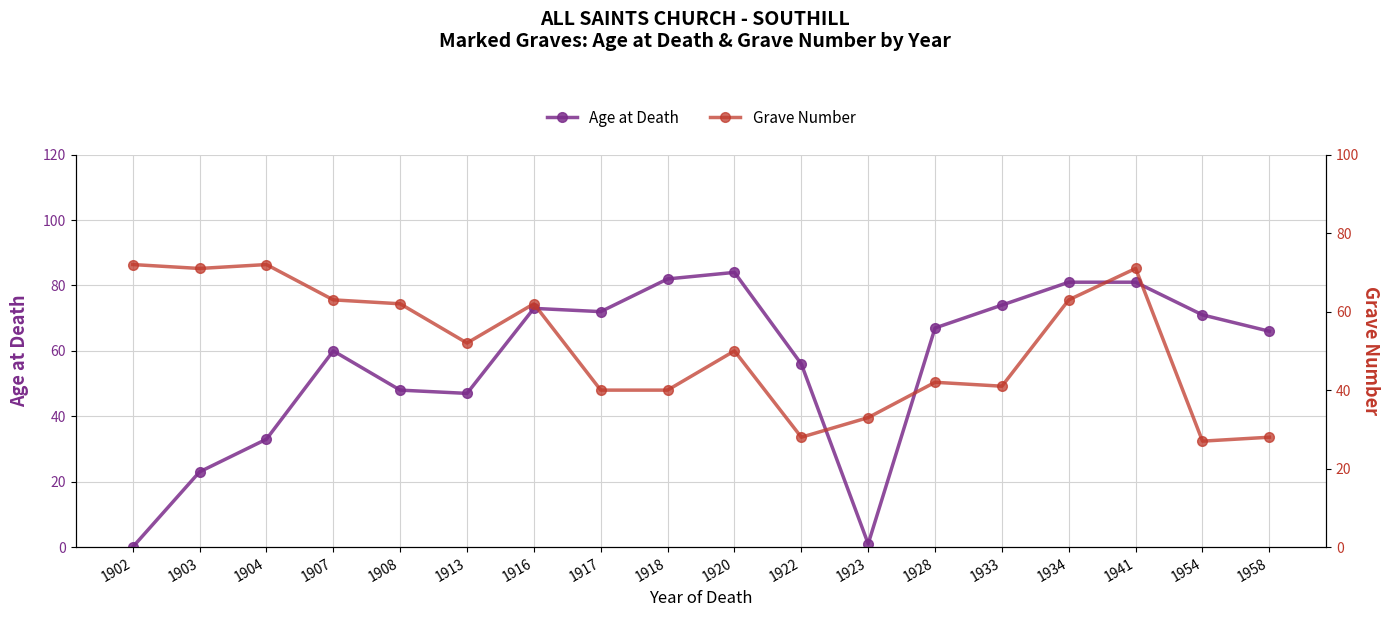

Which category has the highest value in the Age at Death series?

1920